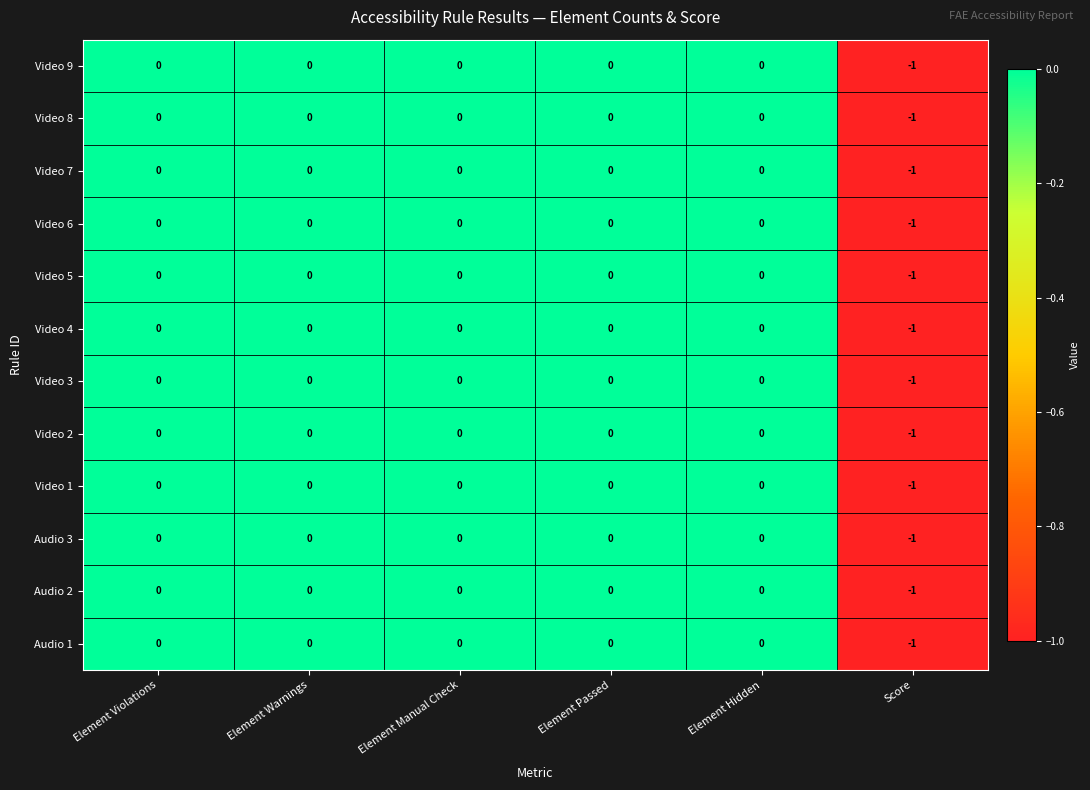

Is it true that Audio 1 equals -1 at Element Warnings?

False